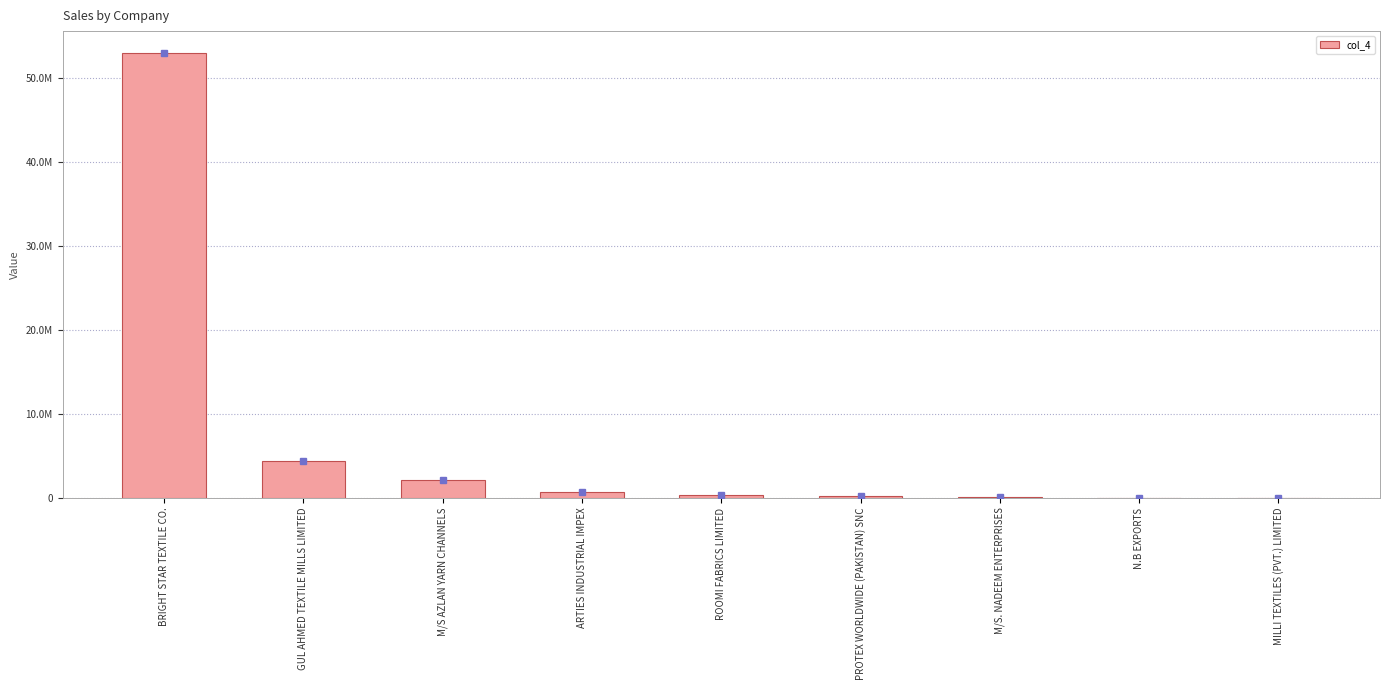

Reading left to right, what are all the values shown in this chart?

52987294.1	4375159.0	2121680.3	737347.4	298723.5	190569.9	100056.0	4960.0	4859.0